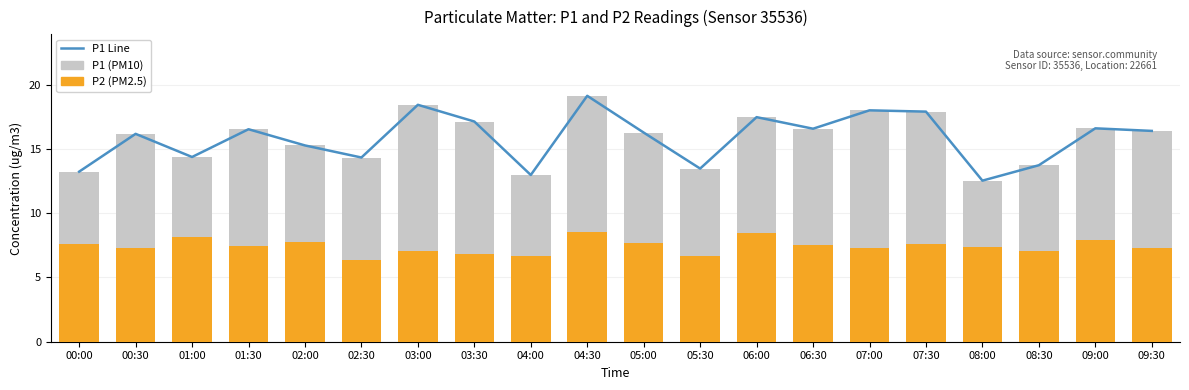

Between 09:30 and 05:00, which is larger?

09:30